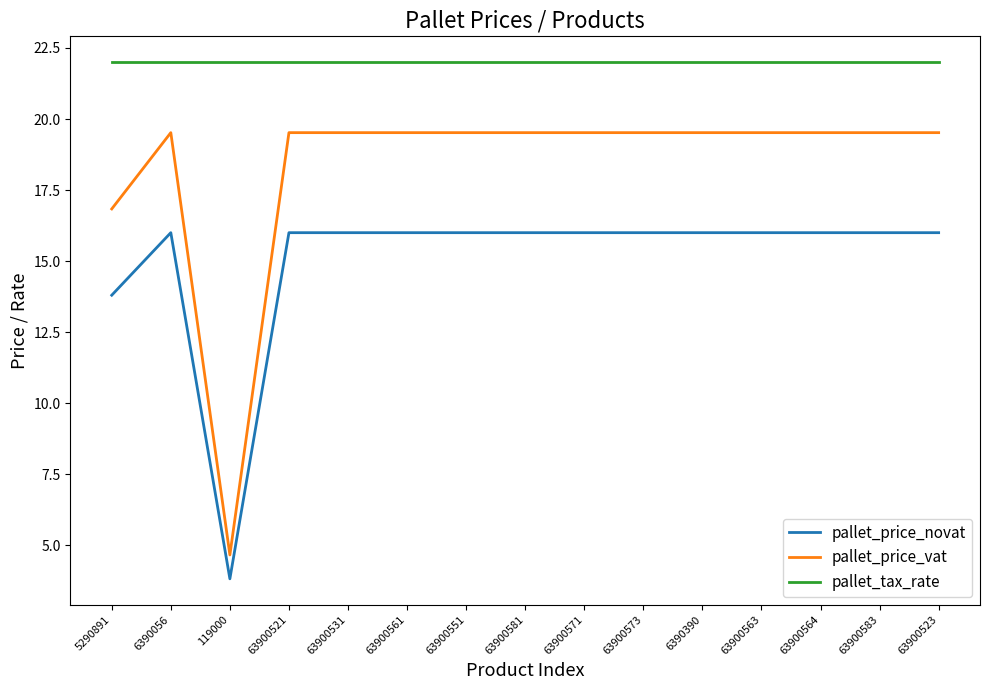

Which category has the lowest value across all series?

119000